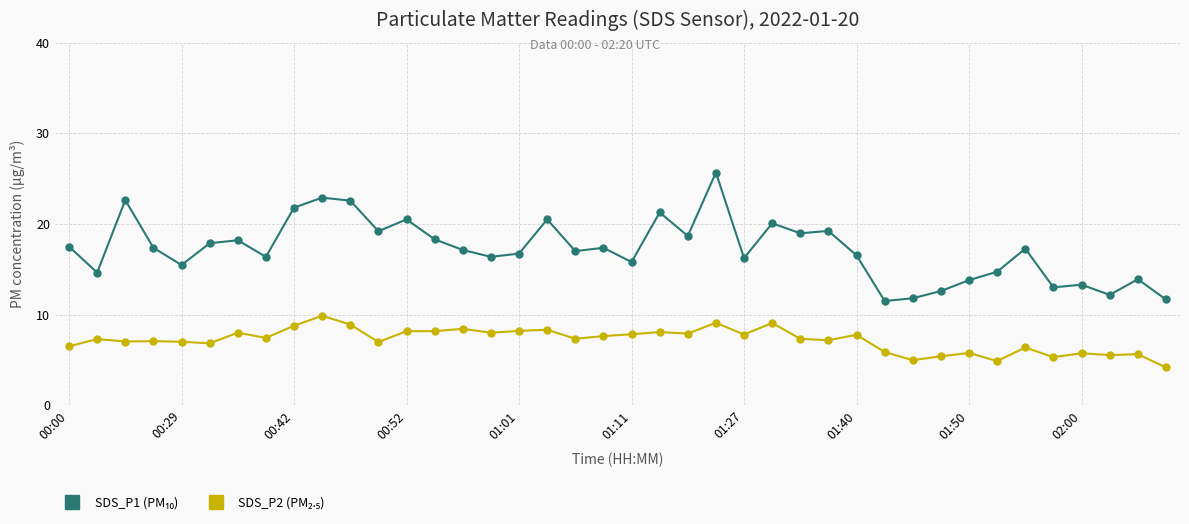

Reading left to right, transcribe all the data shown in this chart.

SDS_P1 (PM₁₀): 17.5	14.6	22.6	17.4	15.5	17.9	18.2	16.4	21.8	22.9	22.6	19.2	20.5	18.3	17.1	16.4	16.7	20.5	17.0	17.4	15.8	21.3	18.7	25.7	16.2	20.1	19.0	19.2	16.5	11.5	11.8	12.6	13.8	14.7	17.3	13.0	13.3	12.2	13.9	11.7
SDS_P2 (PM₂.₅): 6.5	7.3	7.0	7.1	7.0	6.8	8.0	7.4	8.8	9.9	8.9	7.0	8.2	8.2	8.4	8.0	8.2	8.3	7.3	7.6	7.8	8.1	7.9	9.1	7.8	9.1	7.3	7.2	7.8	5.9	5.0	5.4	5.8	4.9	6.4	5.3	5.7	5.5	5.6	4.2